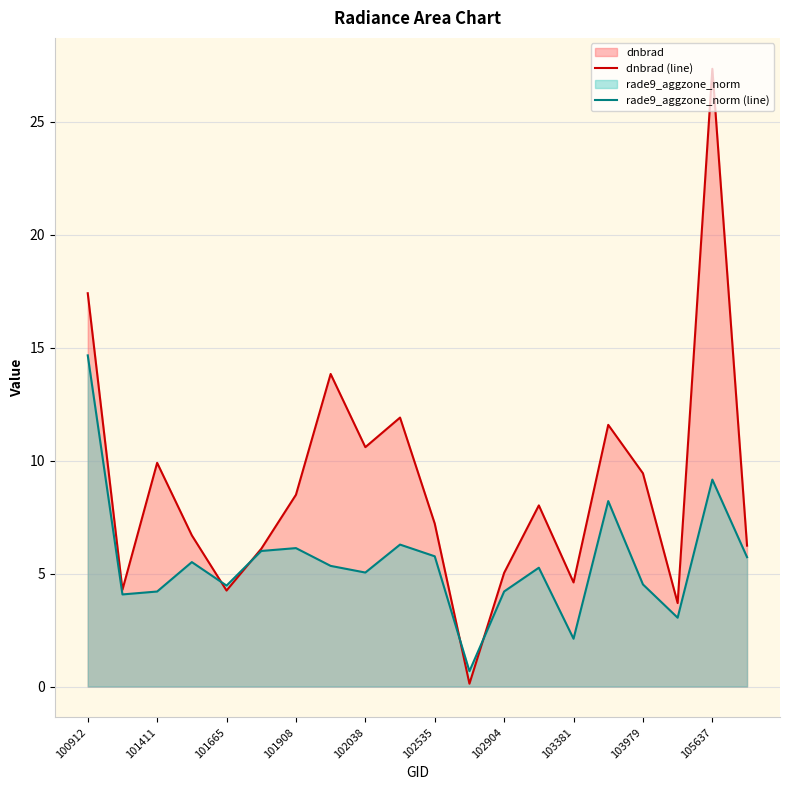

At which category is the sum across all series the highest?

105637